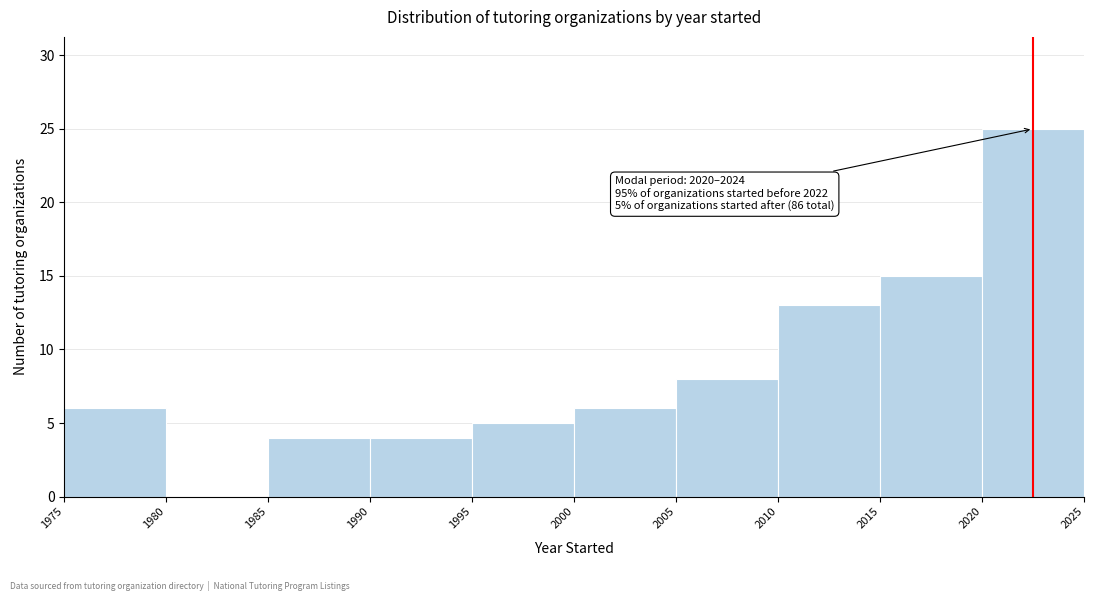

Which range on the x-axis has the tallest bar?

2020 to 2025